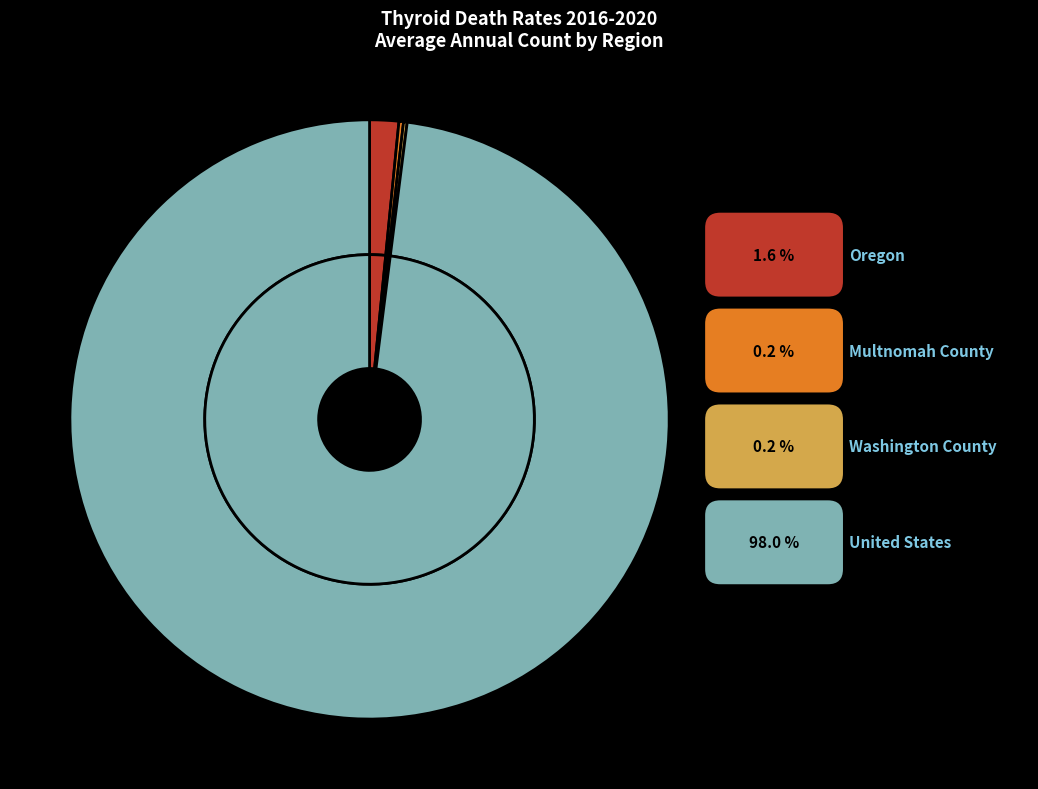

To the nearest percent, what is the difference between the largest and smallest slice percentages?

98%